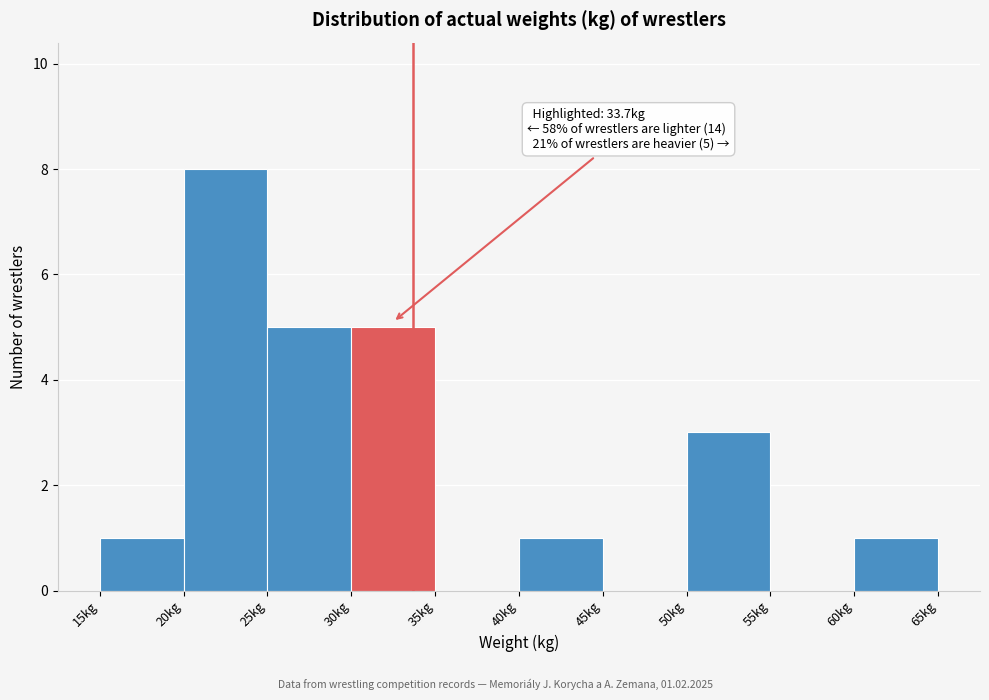

Over which range of the x-axis is the bar tallest?

20 to 25